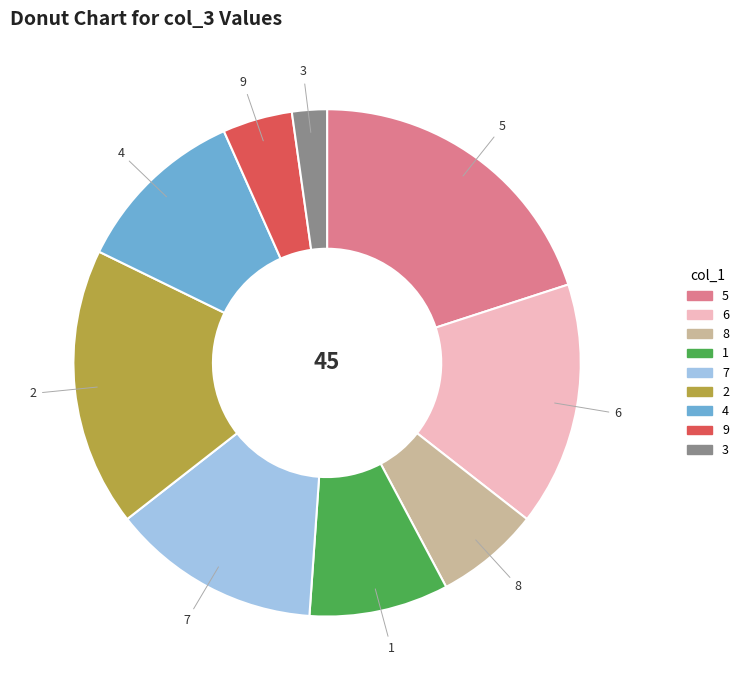

How many segments does this pie chart have?

9